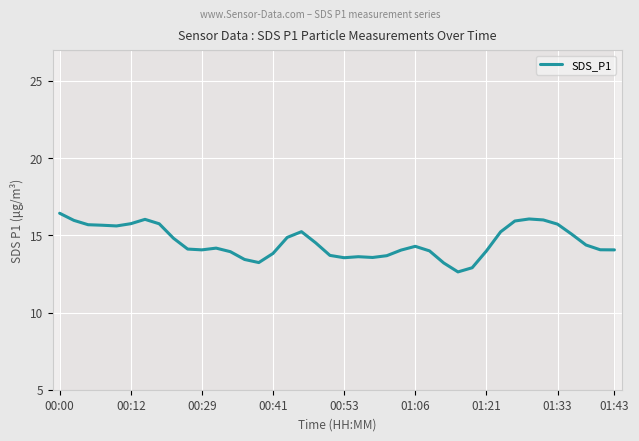

How many series are shown in this chart?

1